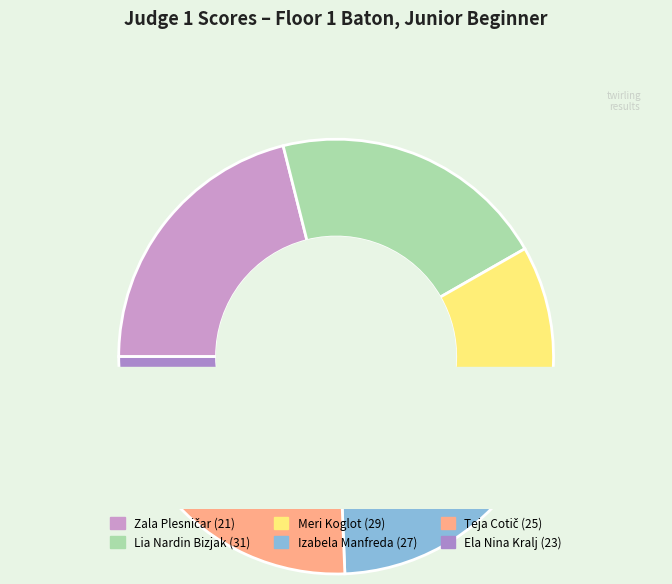

To the nearest percent, what percentage of the pie is Zala Plesničar (21)?

21%